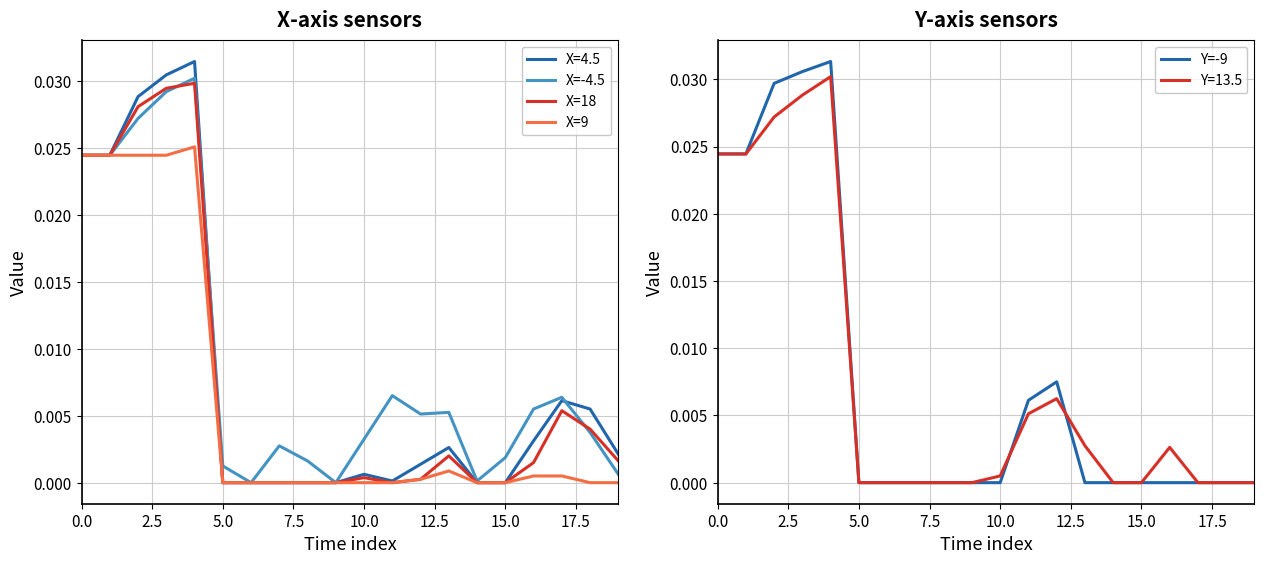

Between which two adjacent categories do Y=-9 and X=18 first intersect?

10 and 11